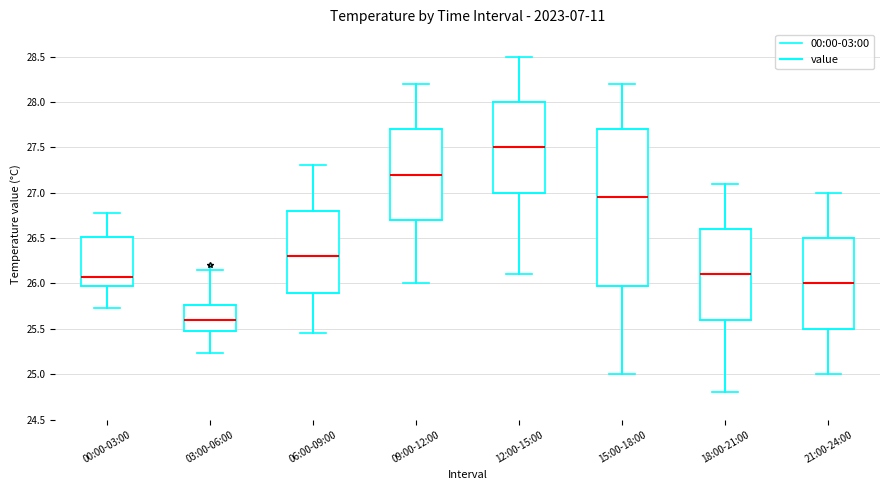

Which box has the lowest median line?

03:00-06:00